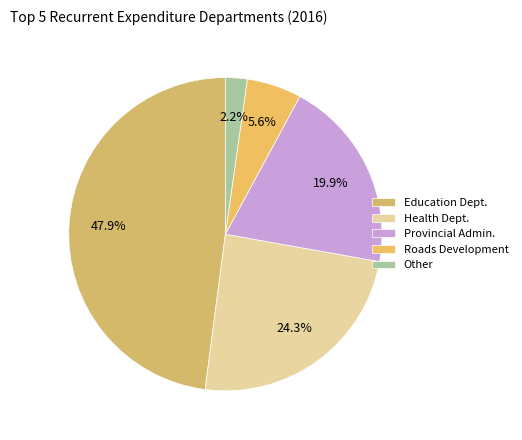

How many slices are in this pie chart?

5